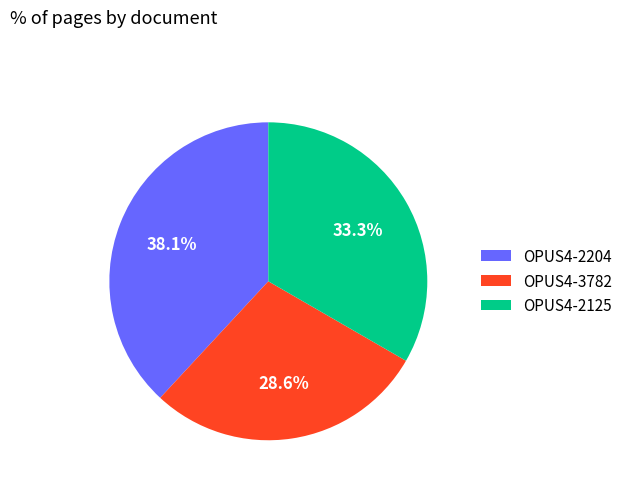

Between OPUS4-3782 and OPUS4-2125, which is larger?

OPUS4-2125